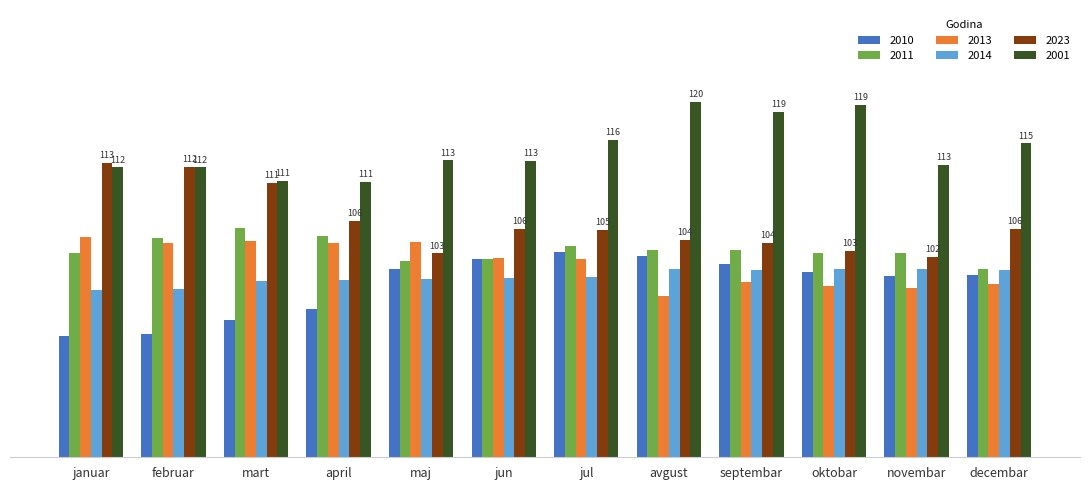

Reading right to left, what are all the values shown in this chart?

2010: 100.4	100.3	100.7	101.6	102.5	102.9	102.2	101.1	96.6	95.4	93.8	93.6
2011: 101.0	102.8	102.8	103.2	103.2	103.6	102.2	101.9	104.7	105.6	104.5	102.8
2013: 99.4	98.9	99.1	99.6	98.0	102.2	102.3	104.1	104.0	104.2	103.9	104.6
2014: 100.9	101.1	101.0	100.9	101.0	100.1	100.0	99.9	99.8	99.7	98.8	98.7
2023: 105.5	102.4	103.1	104.0	104.3	105.4	105.5	102.8	106.4	110.7	112.5	112.9
2001: 115.1	112.7	119.4	118.6	119.7	115.5	113.1	113.2	110.8	110.9	112.4	112.4